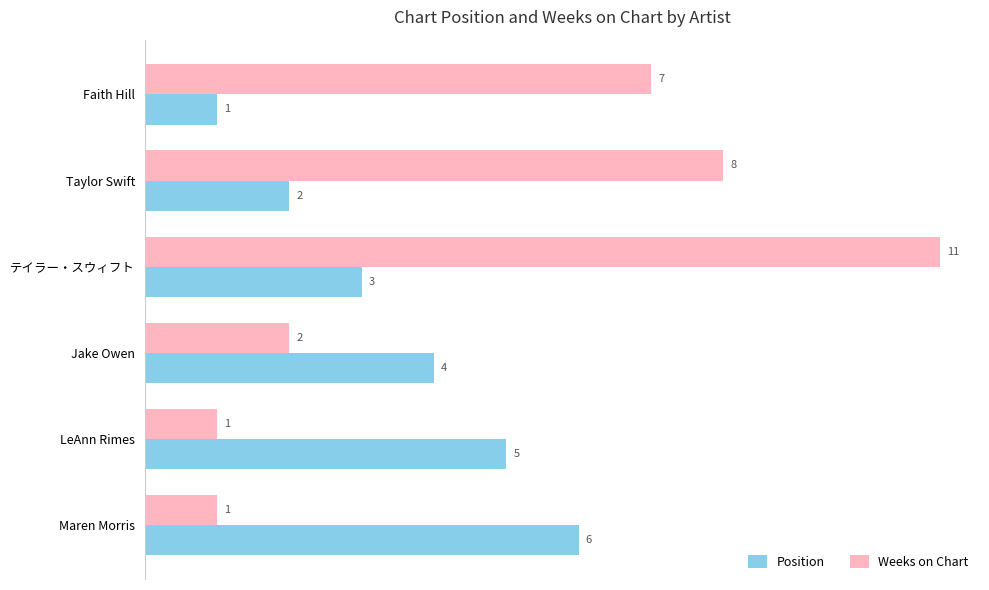

At which label is Weeks on Chart closest to 6?

Faith Hill